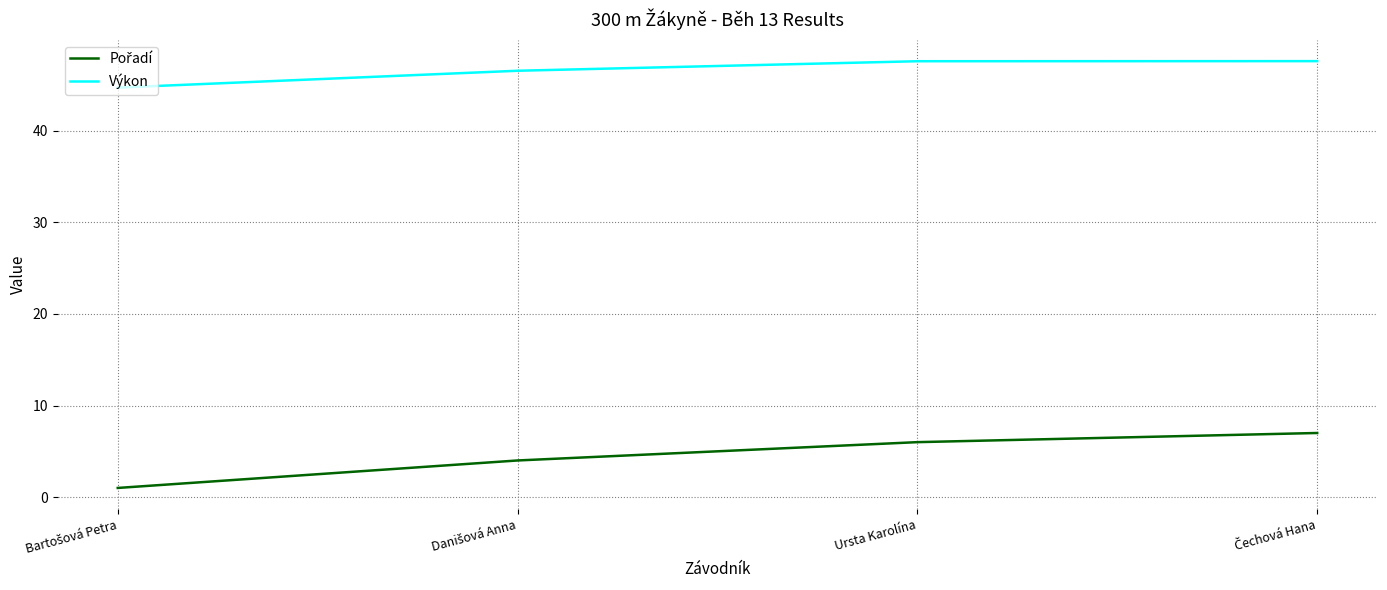

True or false: Výkon has more than 1 points higher than both neighbors.

False